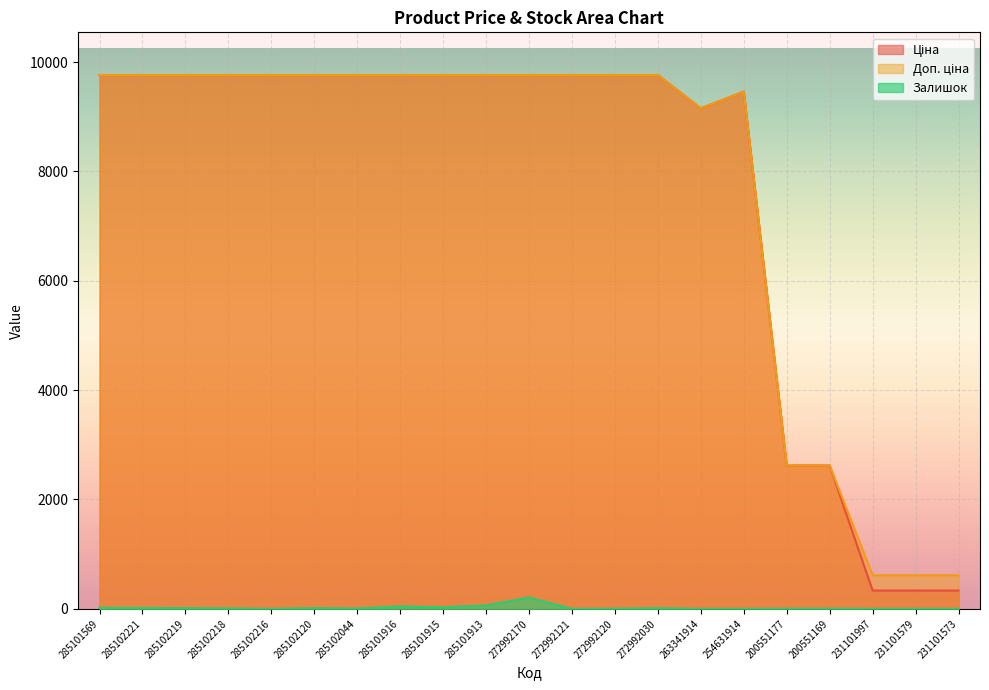

What is the label of the 19th point from the left?

231101997